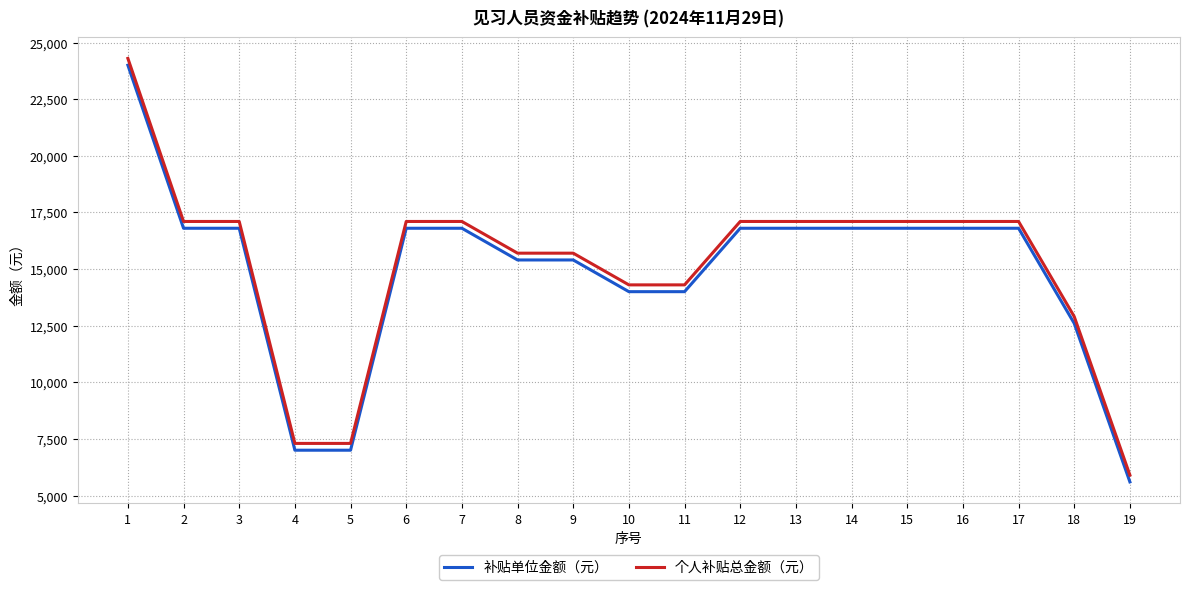

What is the difference between the maximum and second lowest values in the 个人补贴总金额（元） series?

17000